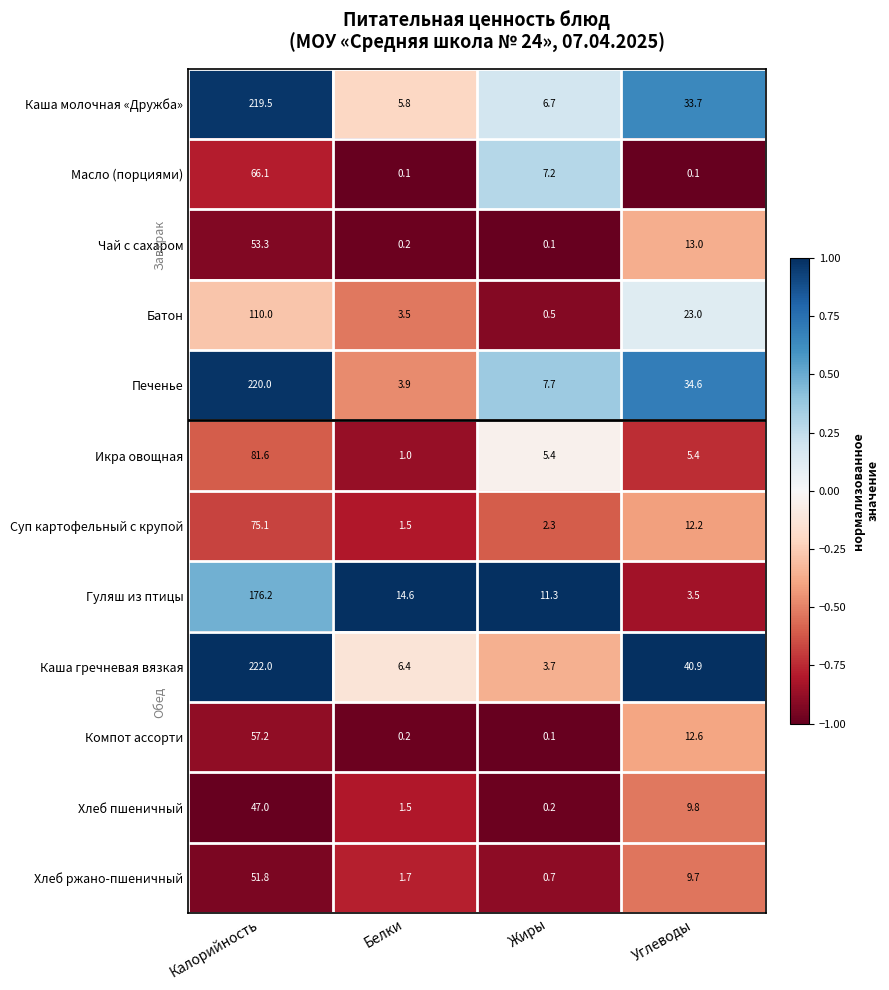

What is the difference between the Компот ассорти values at Белки and Калорийность?

57.0